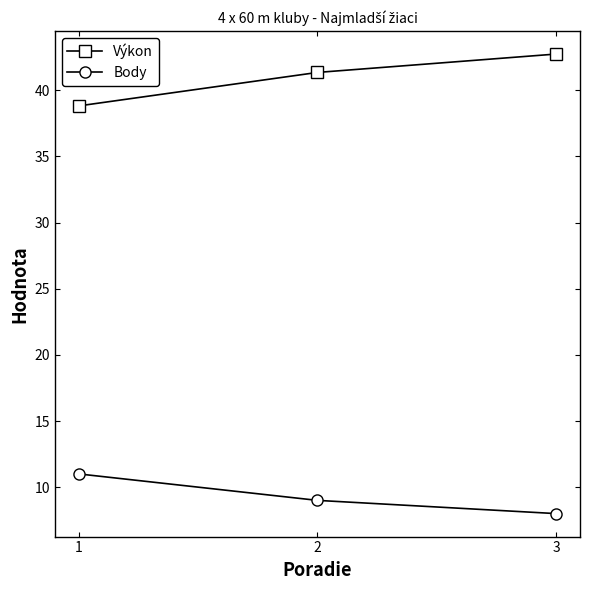

Does the chart have visible grid lines?

No